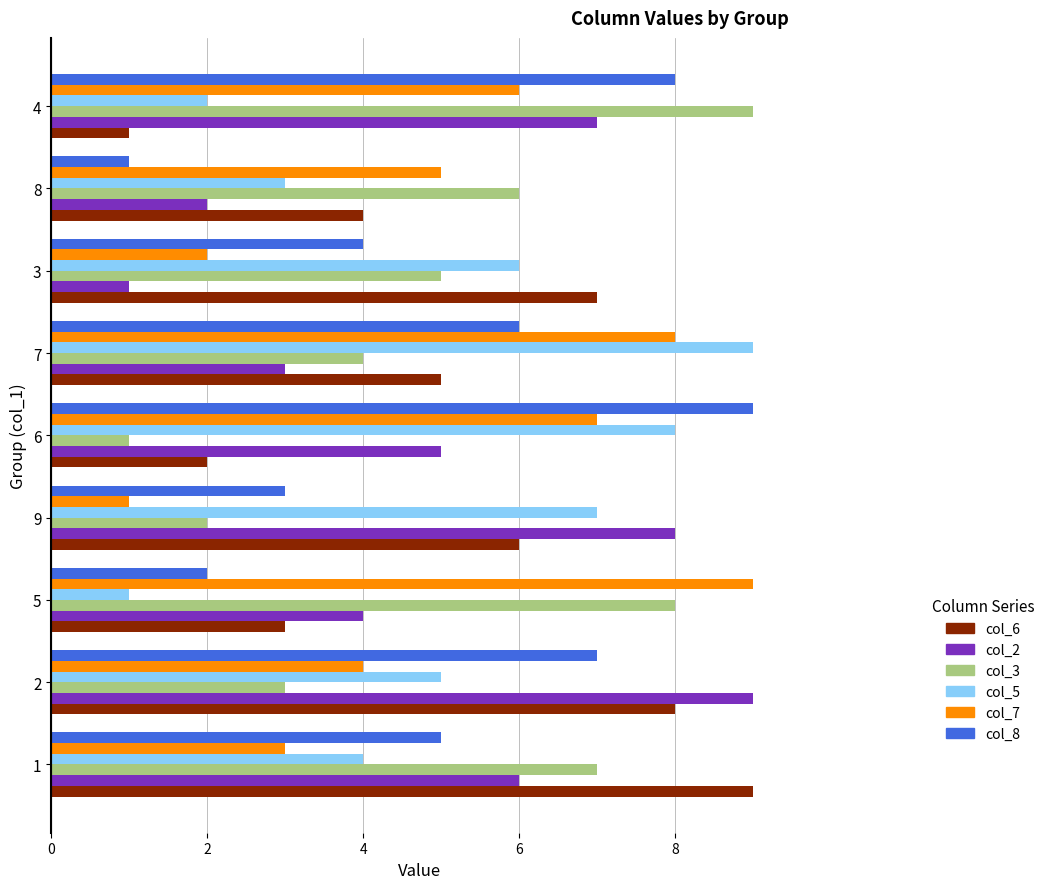

Between 1 and 3, which series saw the biggest shift?

col_2